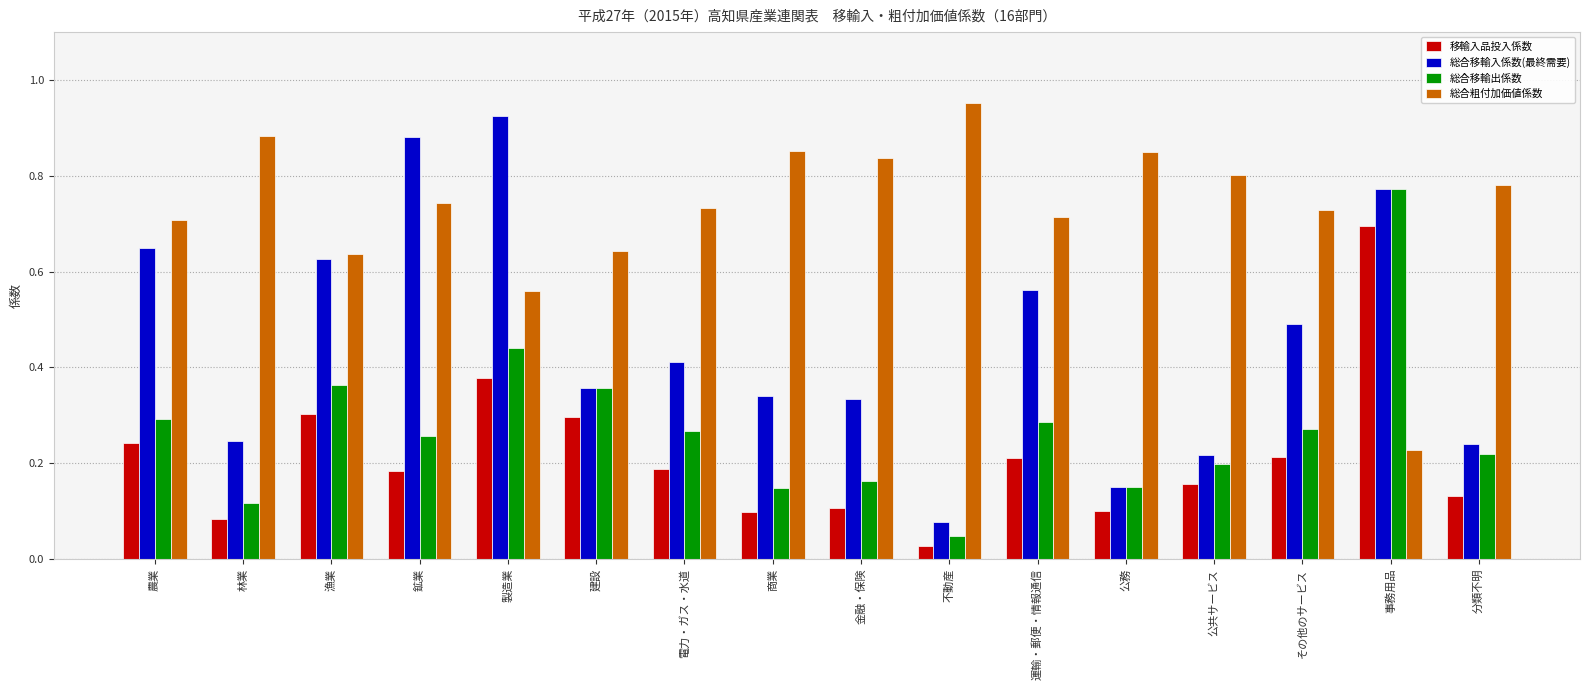

What is the label of the 13th bar from the right?

鉱業